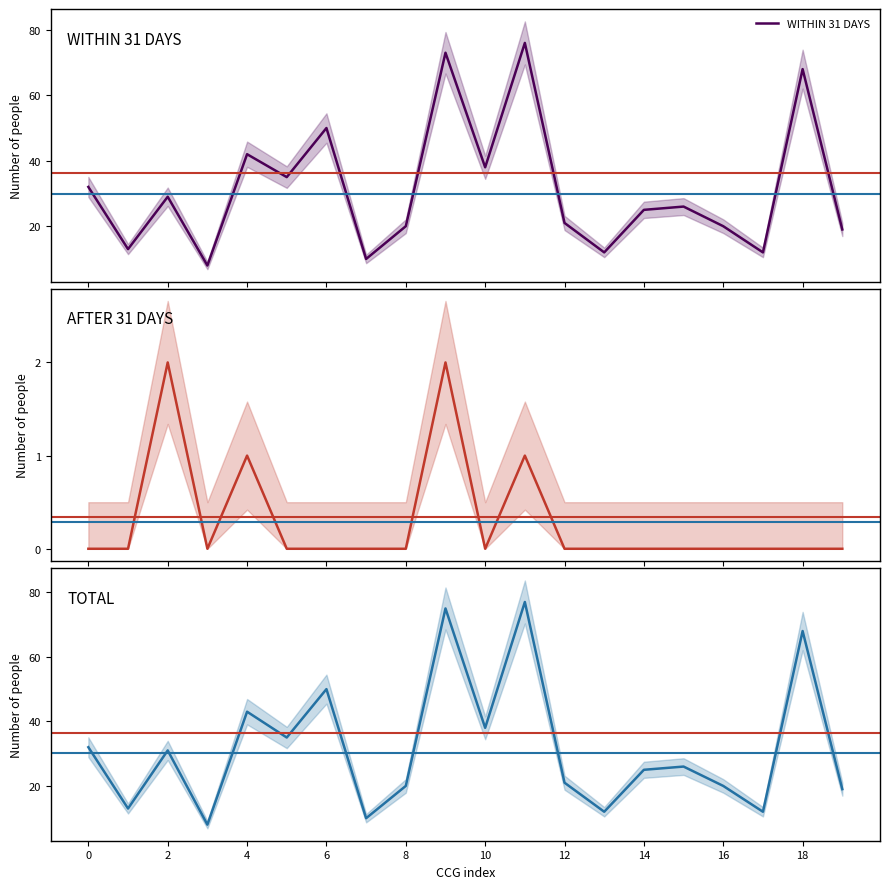

What is the minimum value for WITHIN 31 DAYS?

8